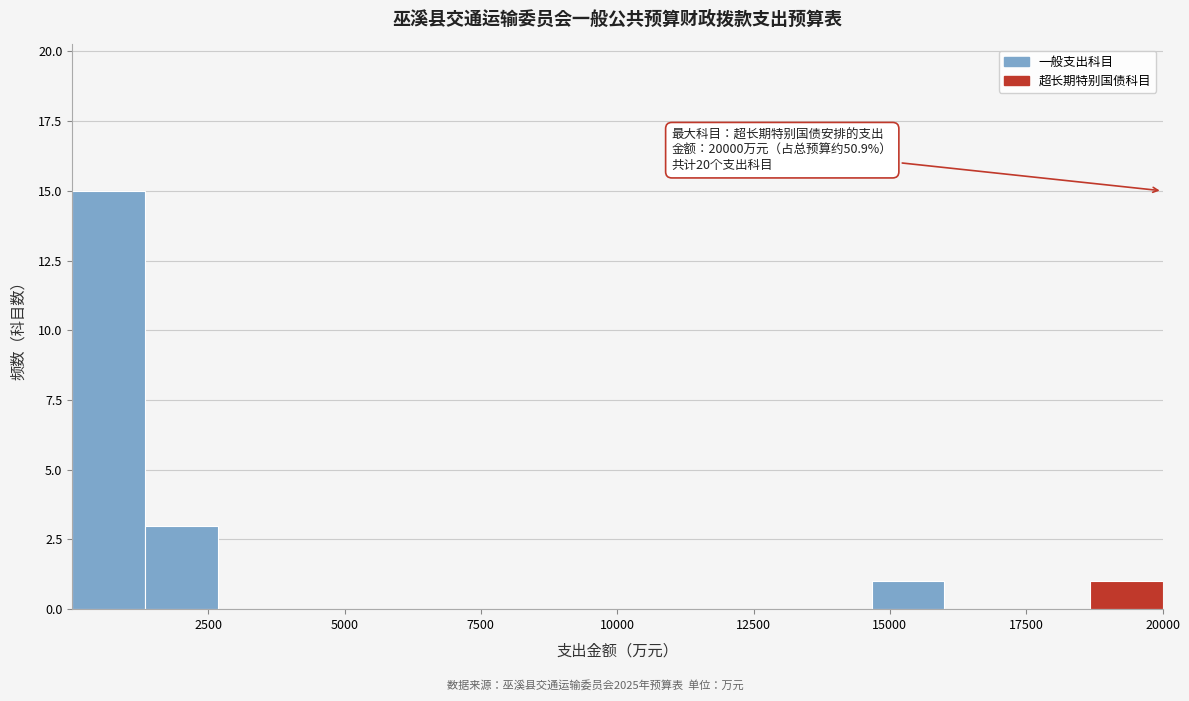

Around what value on the x-axis is the tallest bar? Give the approximate position of its centre, as read against the axis.

500